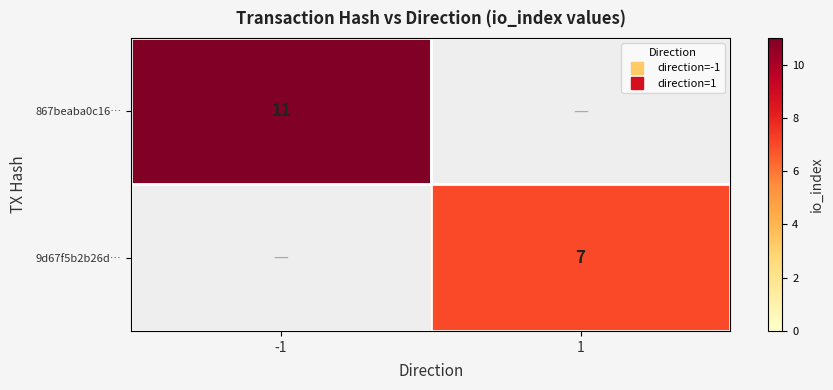

Is the value of 867beaba0c16… at 1 greater than the value of 9d67f5b2b26d… at -1?

No